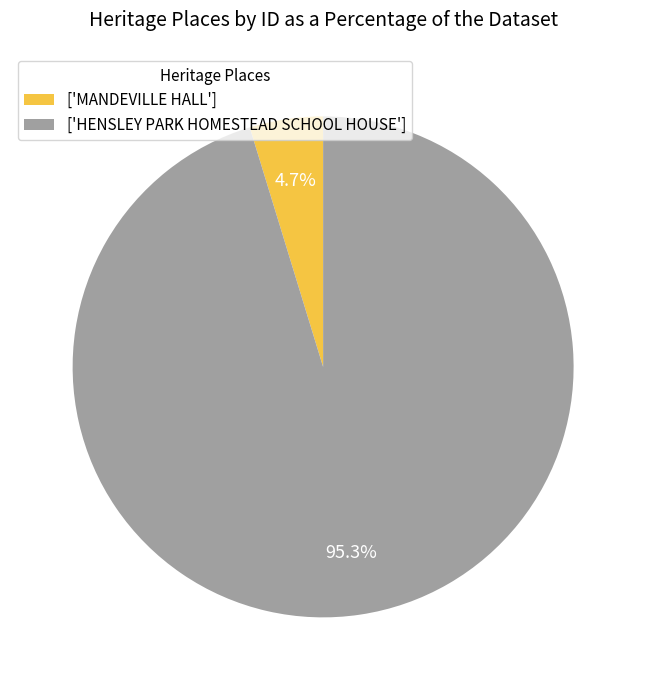

Rank the categories by value from highest to lowest.

['HENSLEY PARK HOMESTEAD SCHOOL HOUSE'], ['MANDEVILLE HALL']